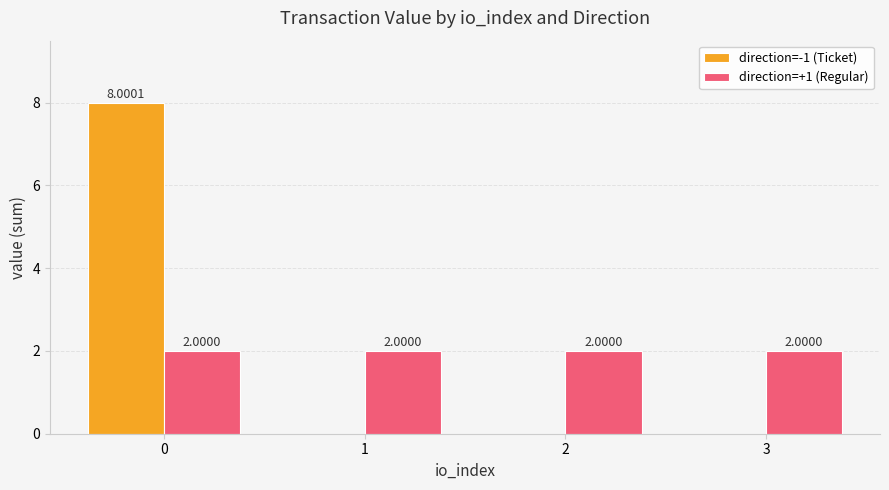

What is the total value across all series at 3?

2.0